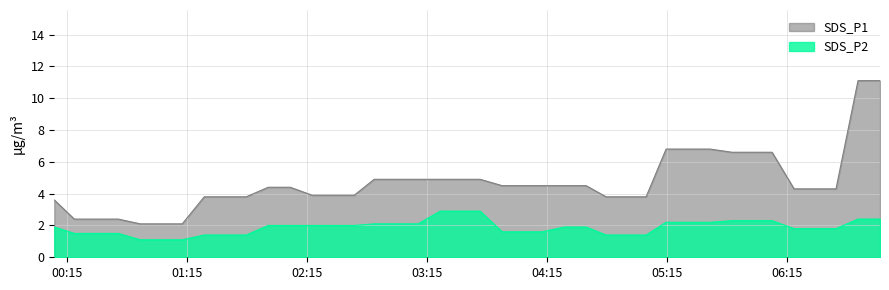

List the series in order of their peak value, highest first.

SDS_P1, SDS_P2